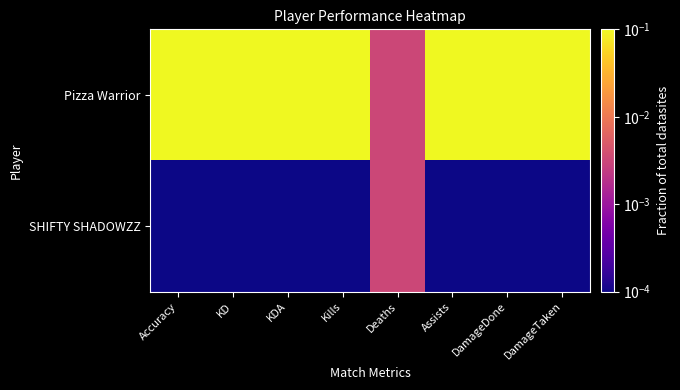

Reading left to right, list all the values displayed in this chart.

Pizza Warrior: Accuracy=0.1	KD=0.1	KDA=0.1	Kills=0.1	Deaths=0.0	Assists=0.1	DamageDone=0.1	DamageTaken=0.1
SHIFTY SHADOWZZ: Accuracy=0.0	KD=0.0	KDA=0.0	Kills=0.0	Deaths=0.0	Assists=0.0	DamageDone=0.0	DamageTaken=0.0